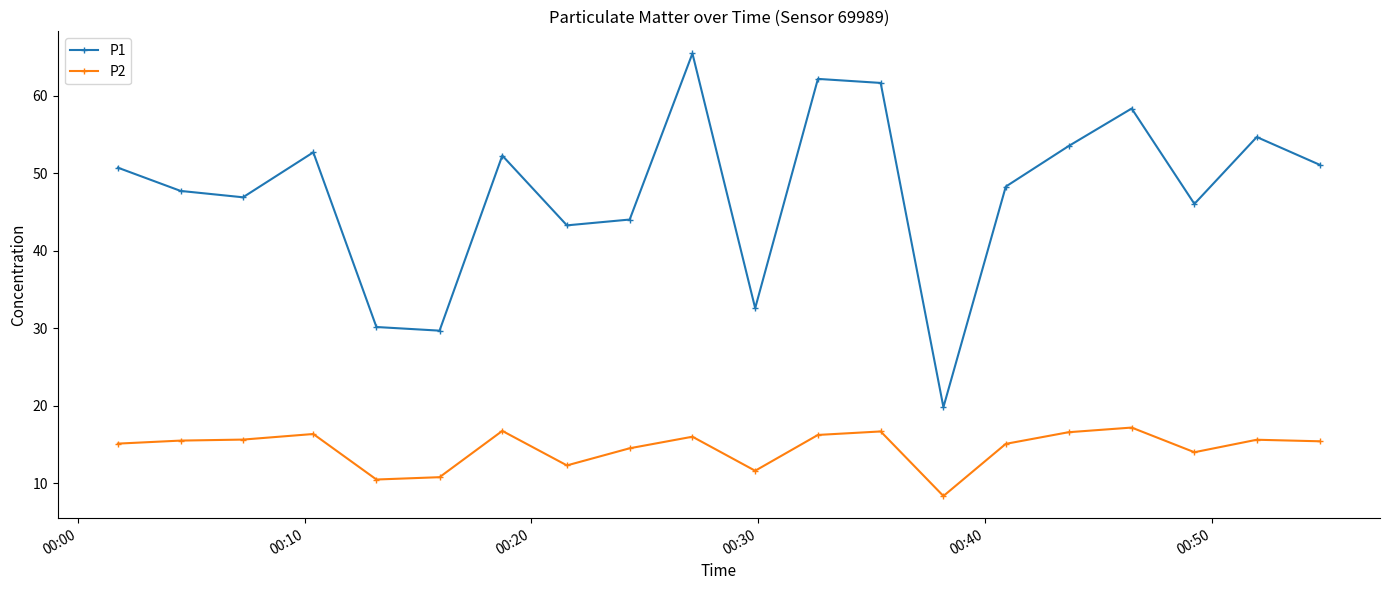

Which series has the largest total across all categories?

P1